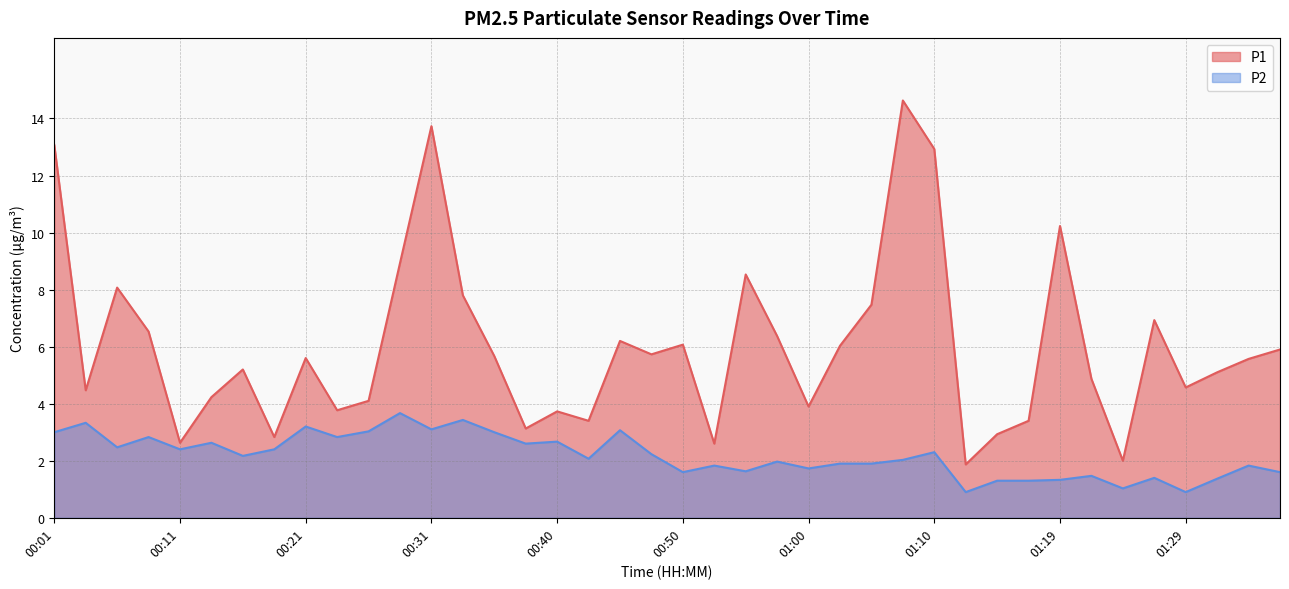

Reading left to right, what are all the values shown in this chart?

P1: 13.1	4.5	8.1	6.5	2.6	4.2	5.2	2.8	5.6	3.8	4.1	8.9	13.7	7.8	5.7	3.1	3.7	3.4	6.2	5.7	6.1	2.6	8.5	6.4	3.9	6.0	7.5	14.6	12.9	1.9	2.9	3.4	10.2	4.9	2.0	6.9	4.6	5.1	5.6	5.9
P2: 3.0	3.3	2.5	2.8	2.4	2.6	2.2	2.4	3.2	2.8	3.0	3.7	3.1	3.4	3.0	2.6	2.7	2.1	3.1	2.2	1.6	1.8	1.6	2.0	1.7	1.9	1.9	2.0	2.3	0.9	1.3	1.3	1.3	1.5	1.0	1.4	0.9	1.4	1.8	1.6